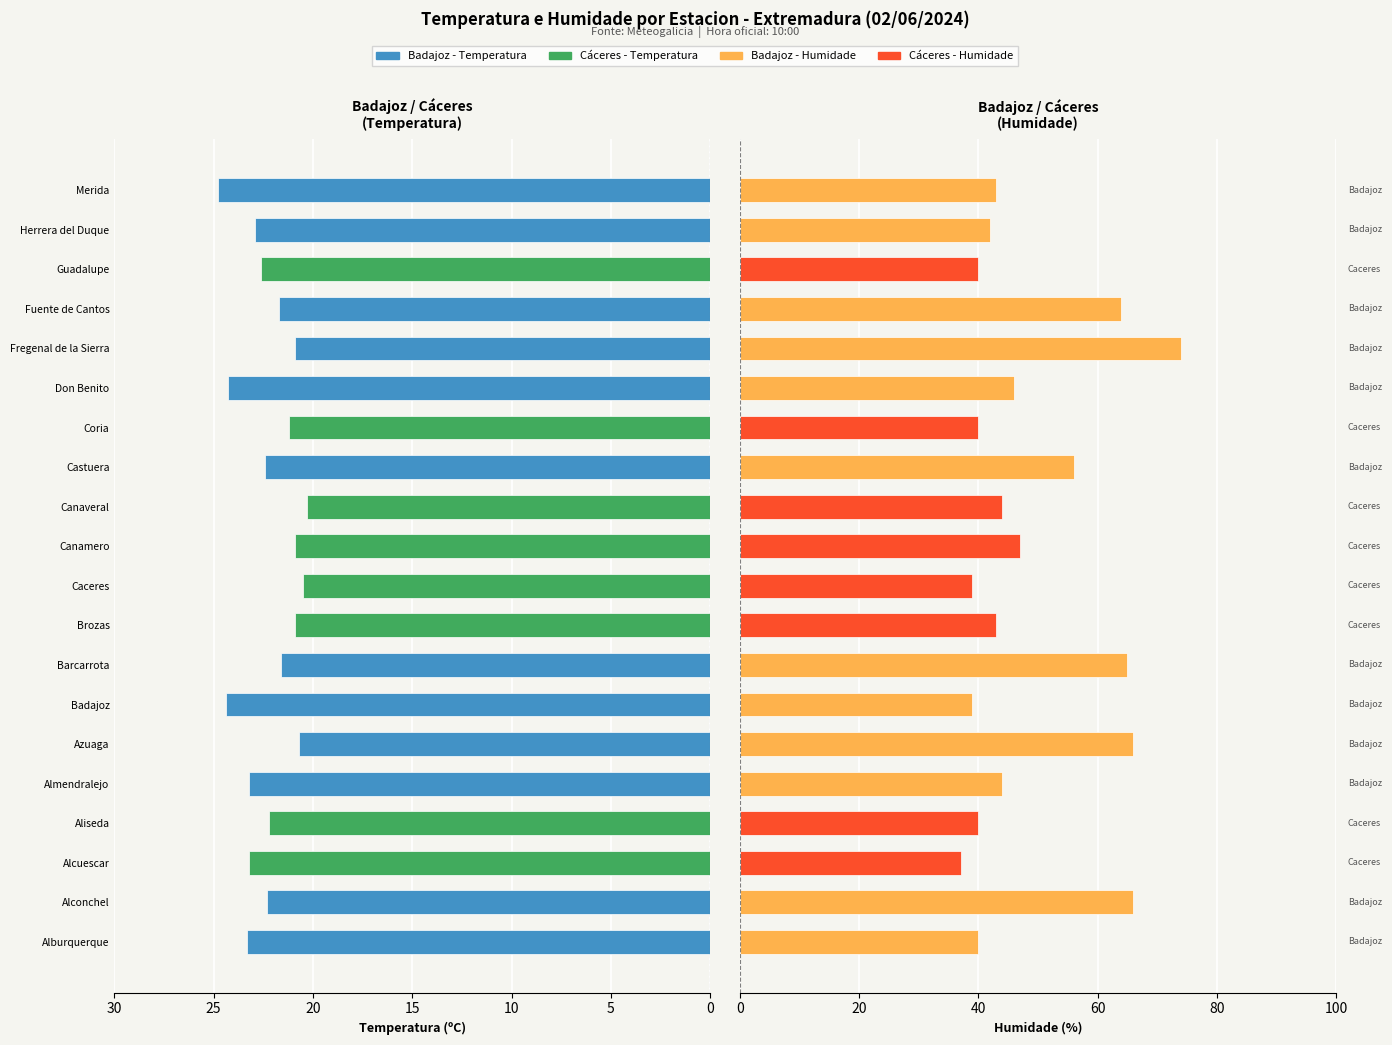

Read the Temperatura (ºC) value at Coria.

21.2